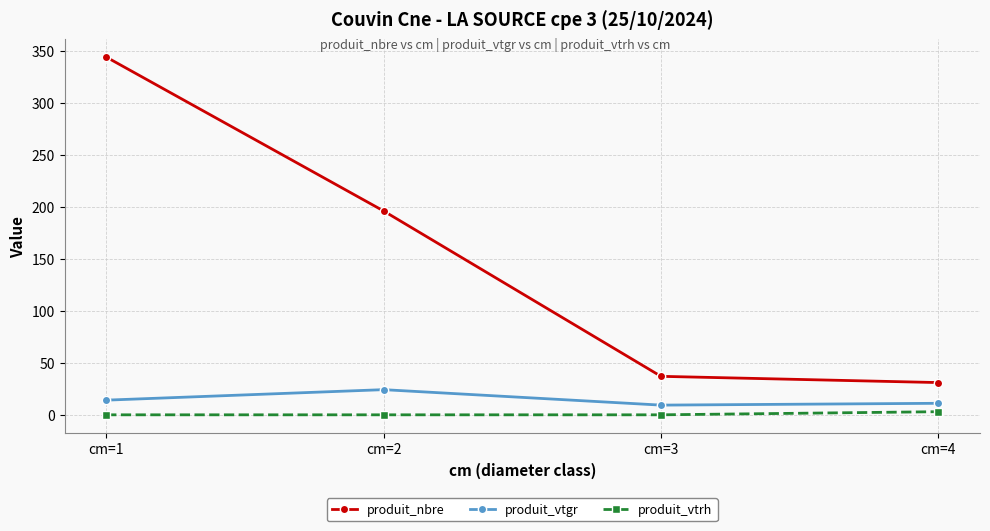

True or false: produit_nbre has more than 1 interior local peaks.

False